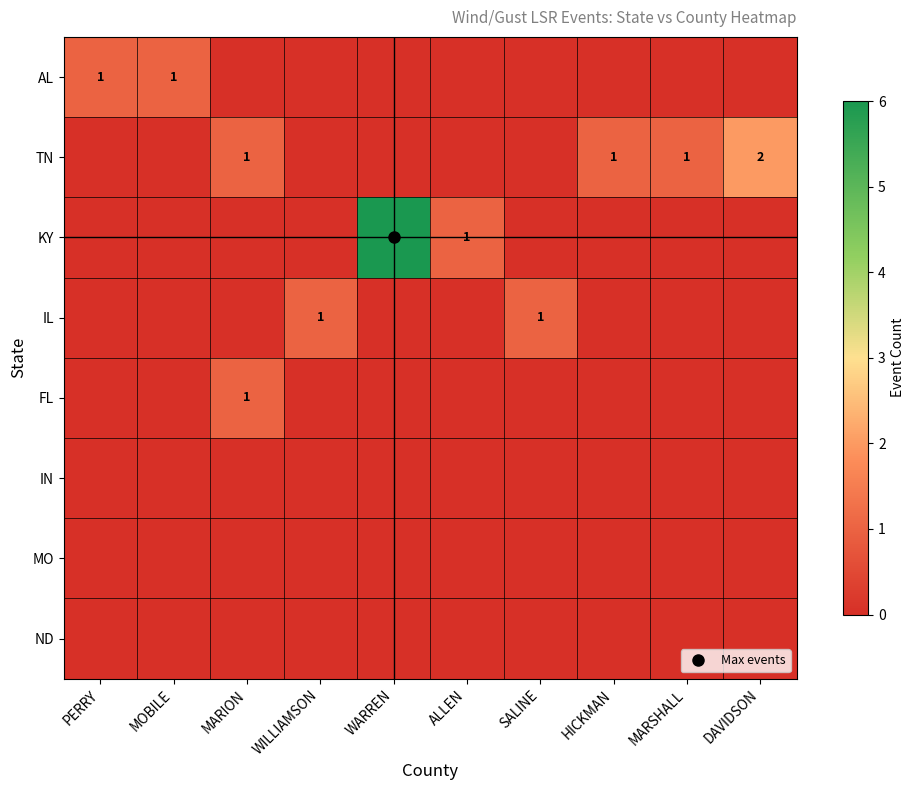

Between HICKMAN and PERRY, which is larger?

PERRY